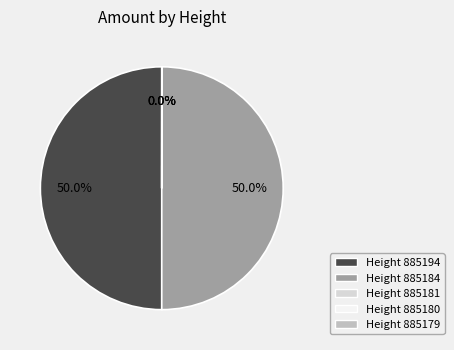

How many slices are in this pie chart?

5